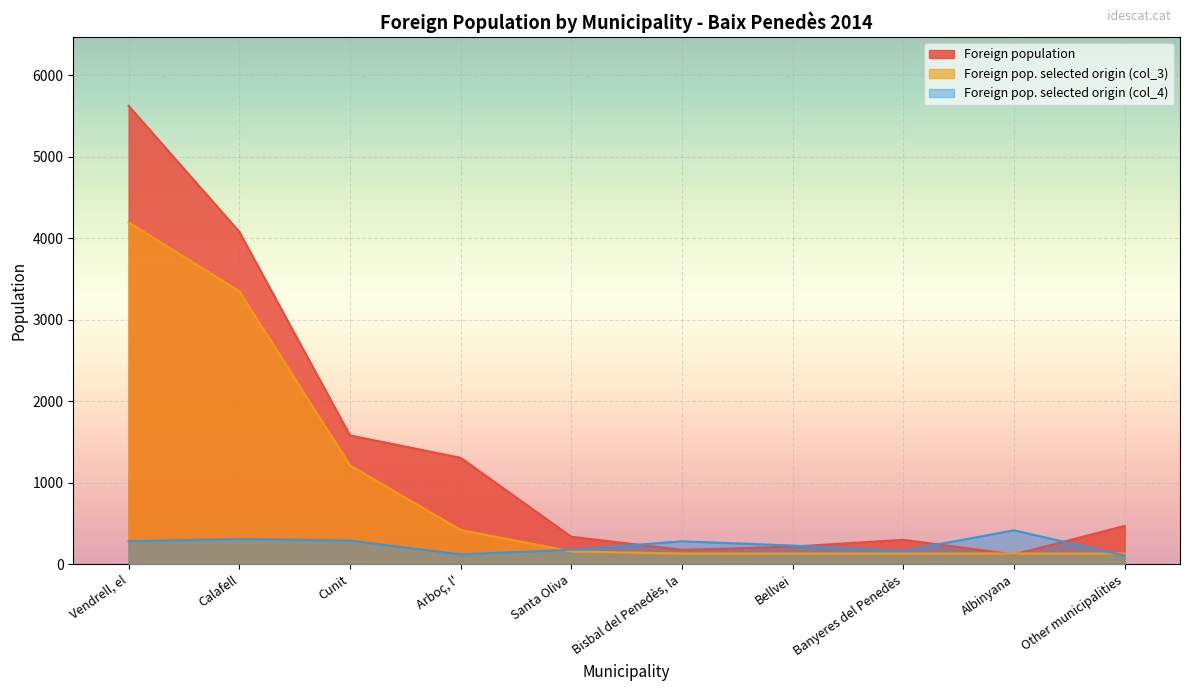

True or false: Foreign pop. selected origin (col_3) has more than 2 points higher than both neighbors.

False